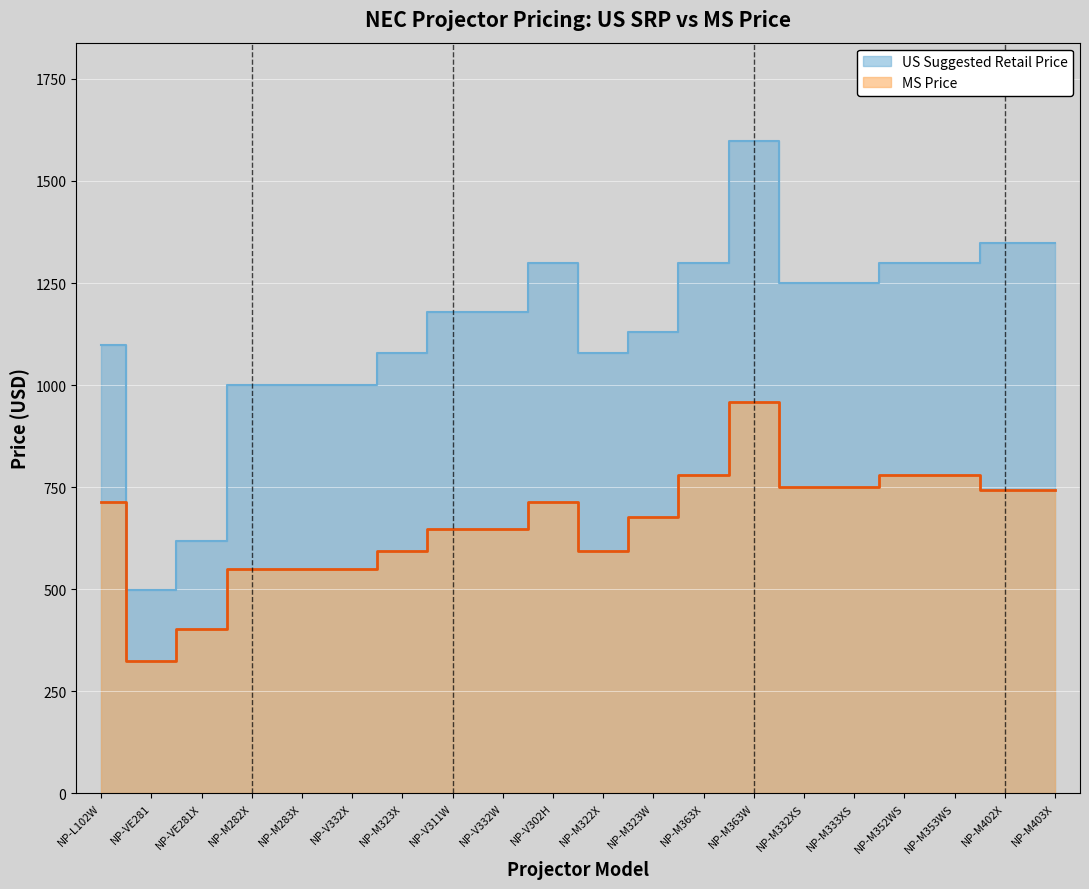

What is the value of the MS Price point at the 9th from the left?

648.5